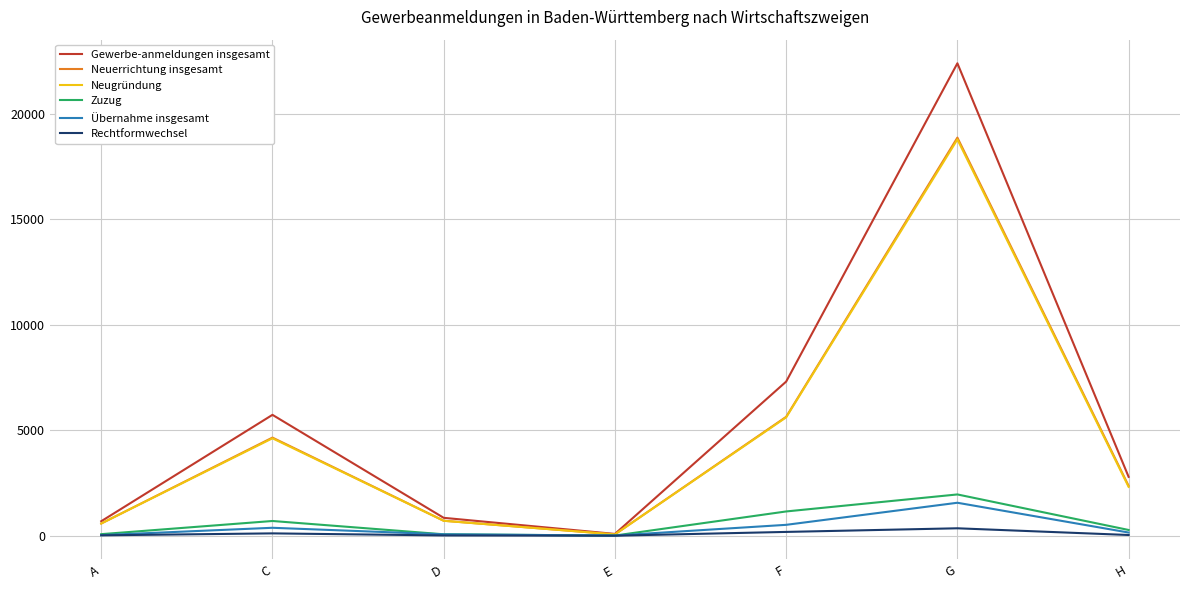

True or false: Gewerbe-anmeldungen insgesamt has a value of 5730 at C.

True